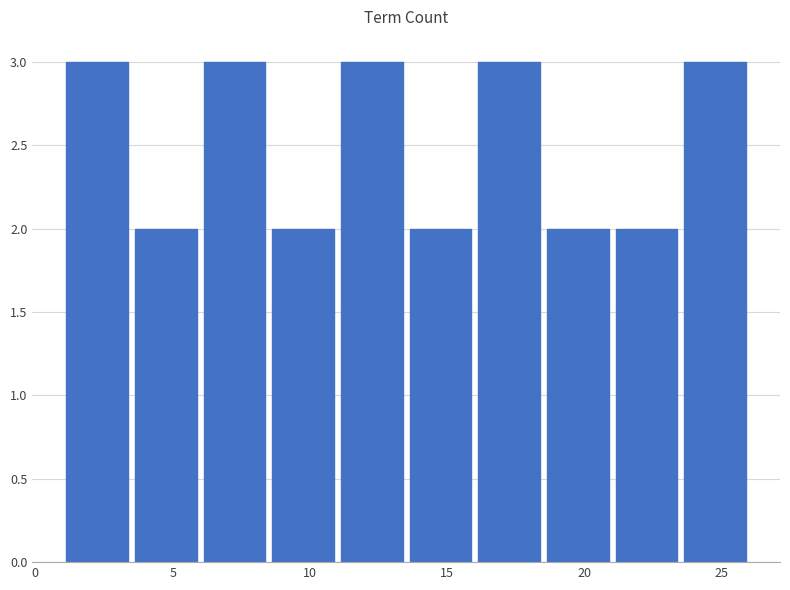

Reading left to right, transcribe this chart: for each bar, give the range it covers on the x-axis and its height. The values are not printed on the chart, so give them approximately, as read against the axis.

1.0 to 3.5: 3
3.5 to 6.0: 2
6.0 to 8.5: 3
8.5 to 11.0: 2
11.0 to 13.5: 3
13.5 to 16.0: 2
16.0 to 18.5: 3
18.5 to 21.0: 2
21.0 to 23.5: 2
23.5 to 26.0: 3